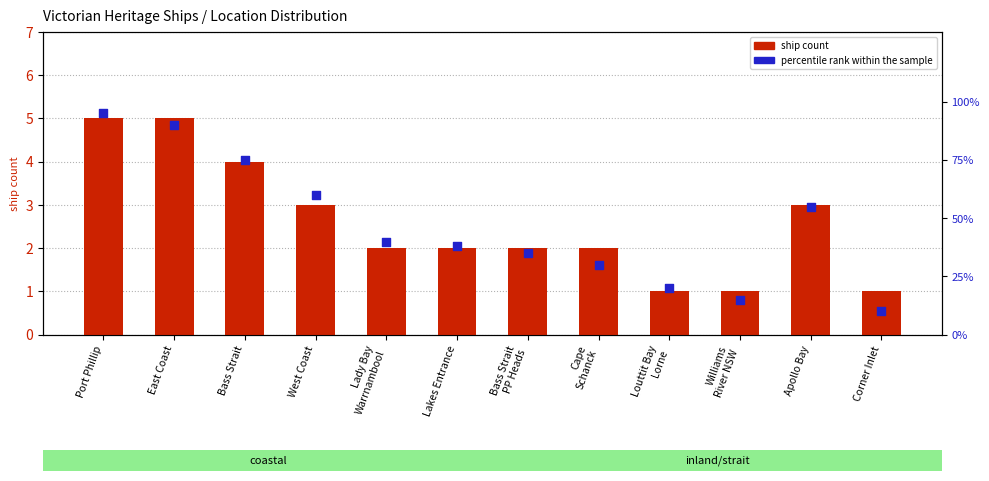

Which series reaches the minimum Y coordinate?

ship count